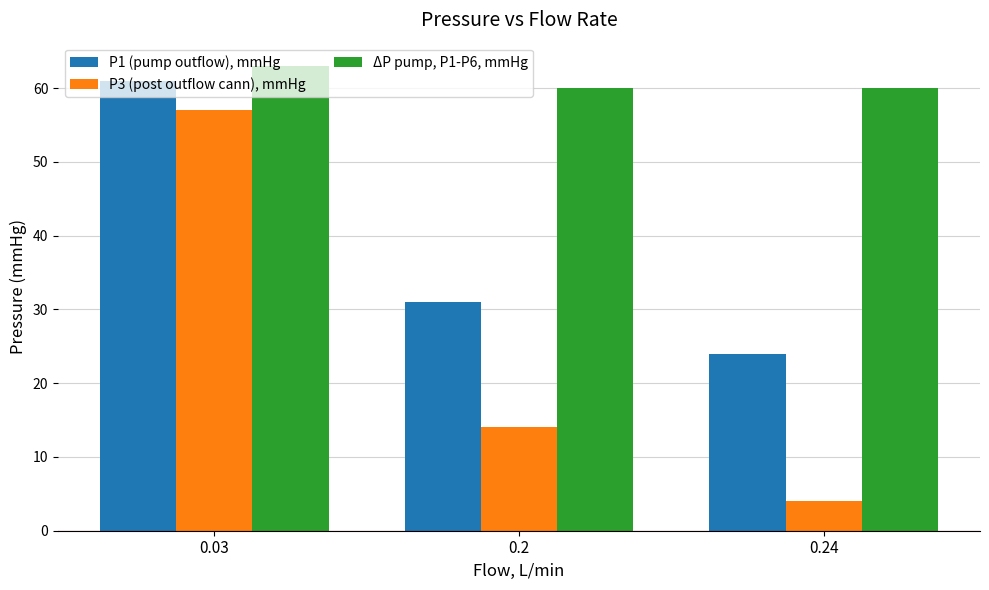

Which series has the largest total across all categories?

ΔP pump, P1-P6, mmHg